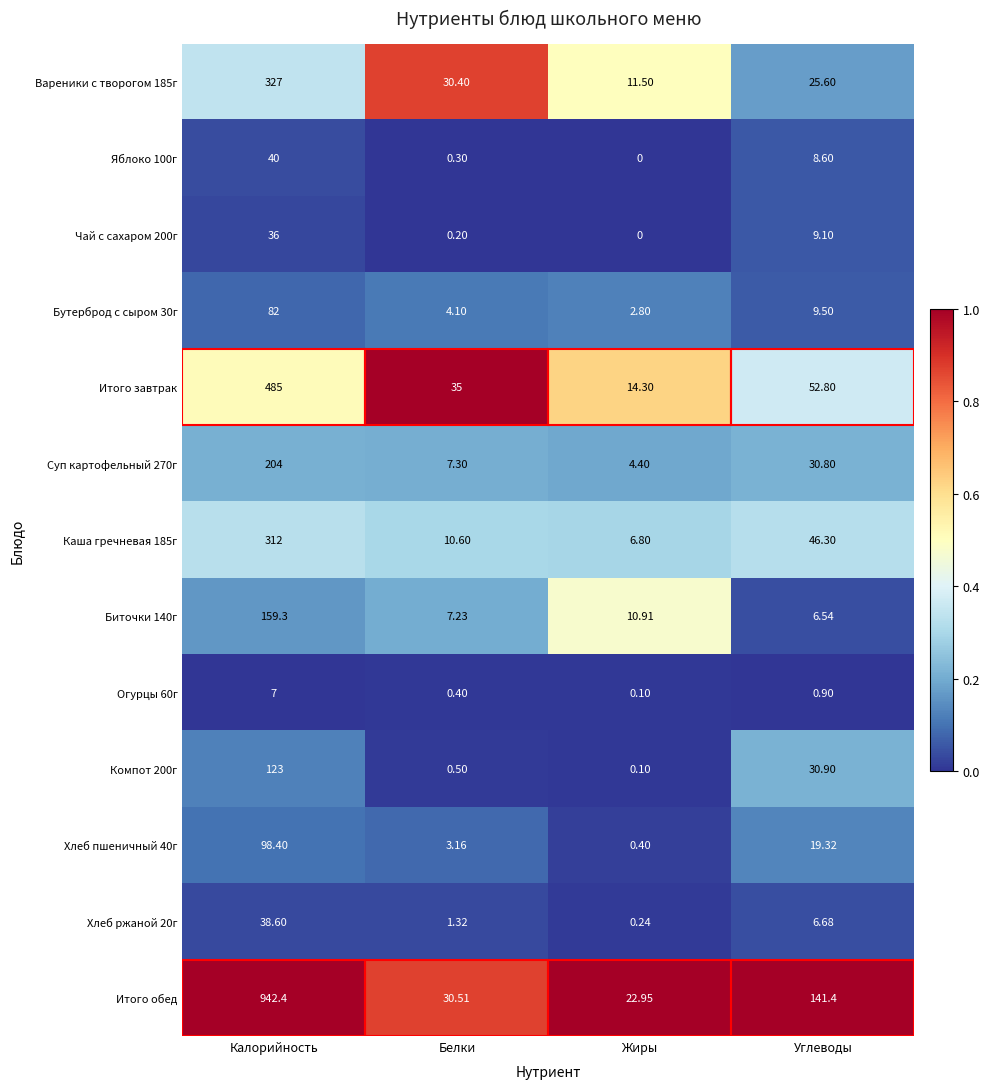

Where does the Чай с сахаром 200г series first go above 9?

Калорийность